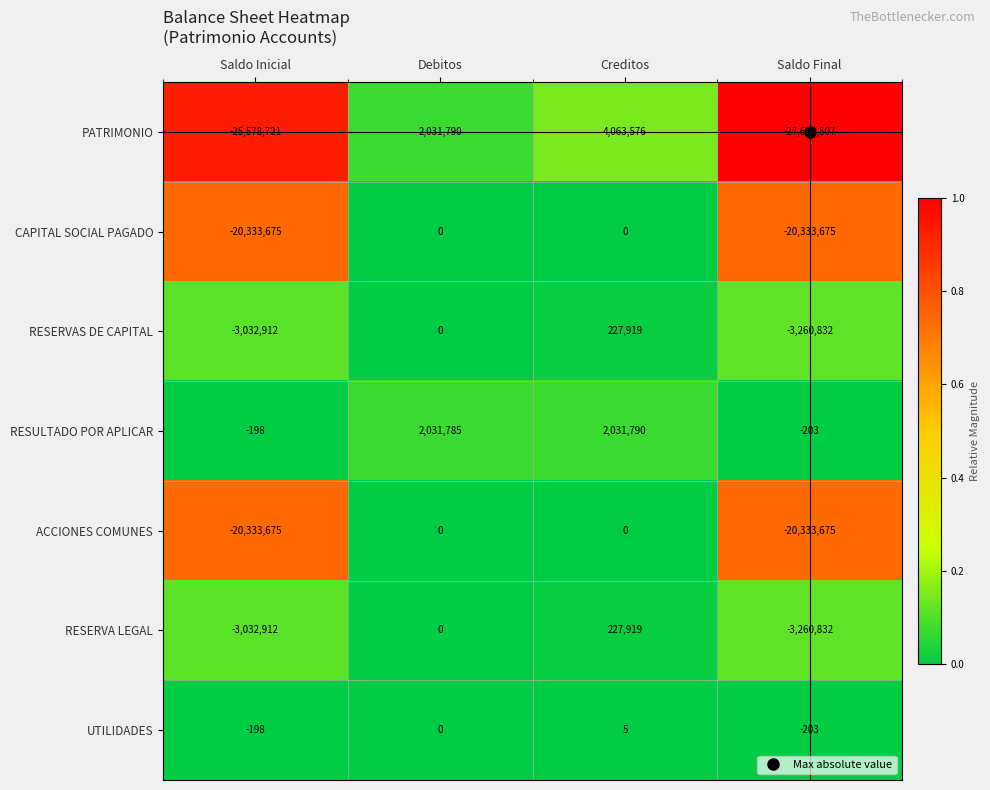

How many data points does each series have?

4